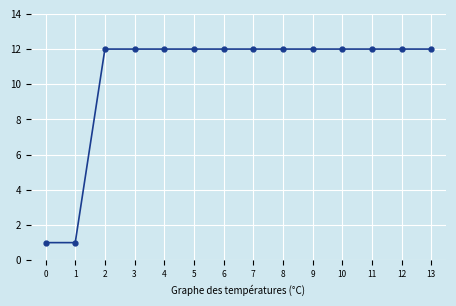

Is this an area chart (filled region under the line)?

No